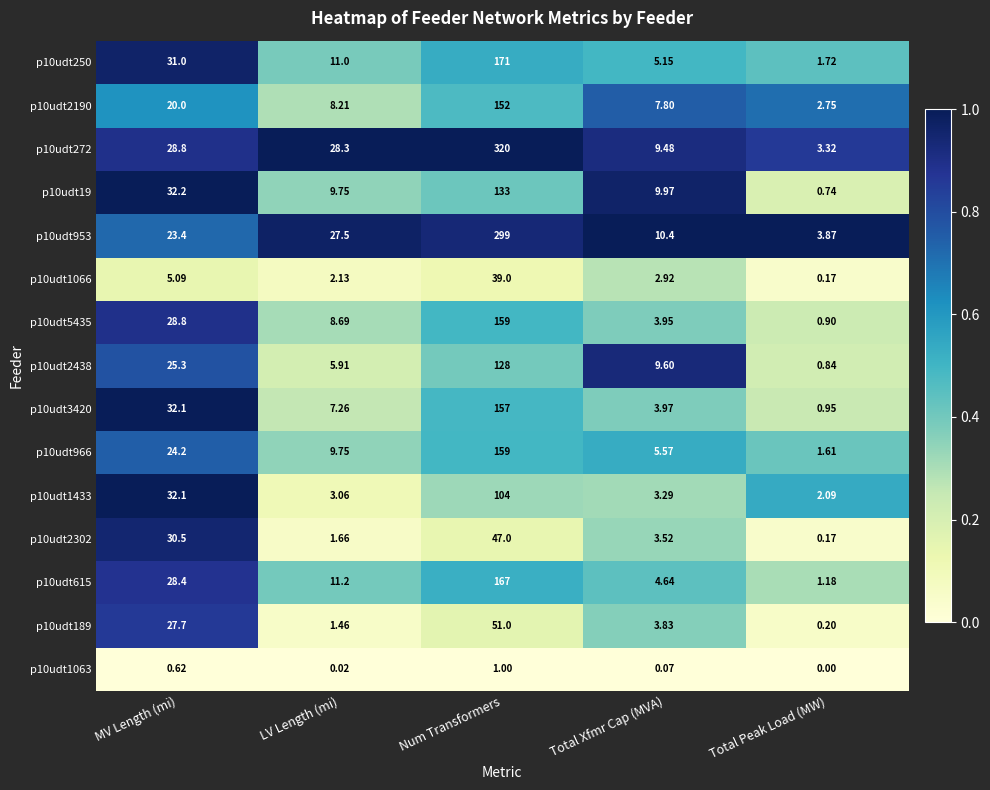

At which label is p10udt2438 closest to 64?

MV Length (mi)